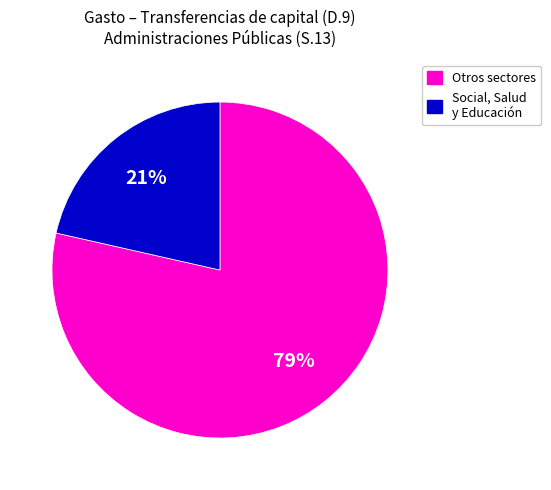

To the nearest percent, what is the average slice percentage?

50%